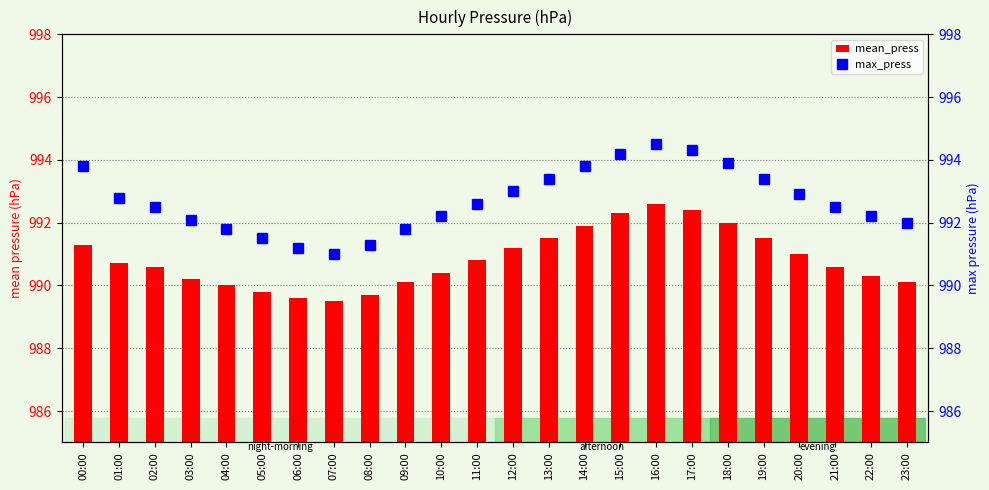

What is the value of the mean_press bar at the 17th from the left?

992.6